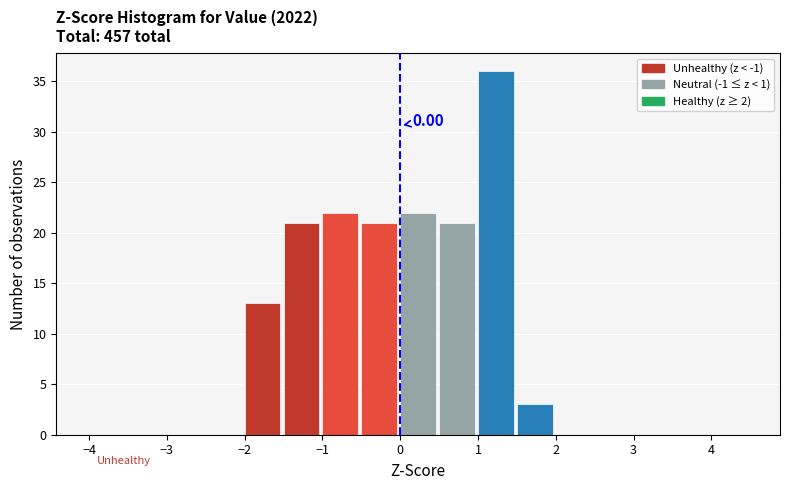

Over which range of the x-axis is the bar tallest?

1.0 to 1.5